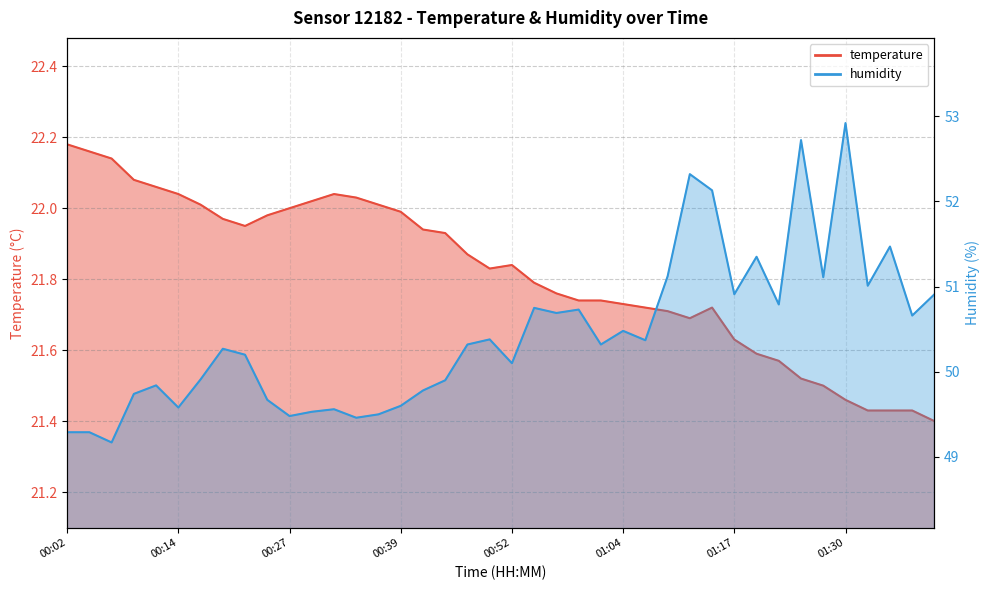

The temperature series shows 22.0 at 00:19. True or false?

True